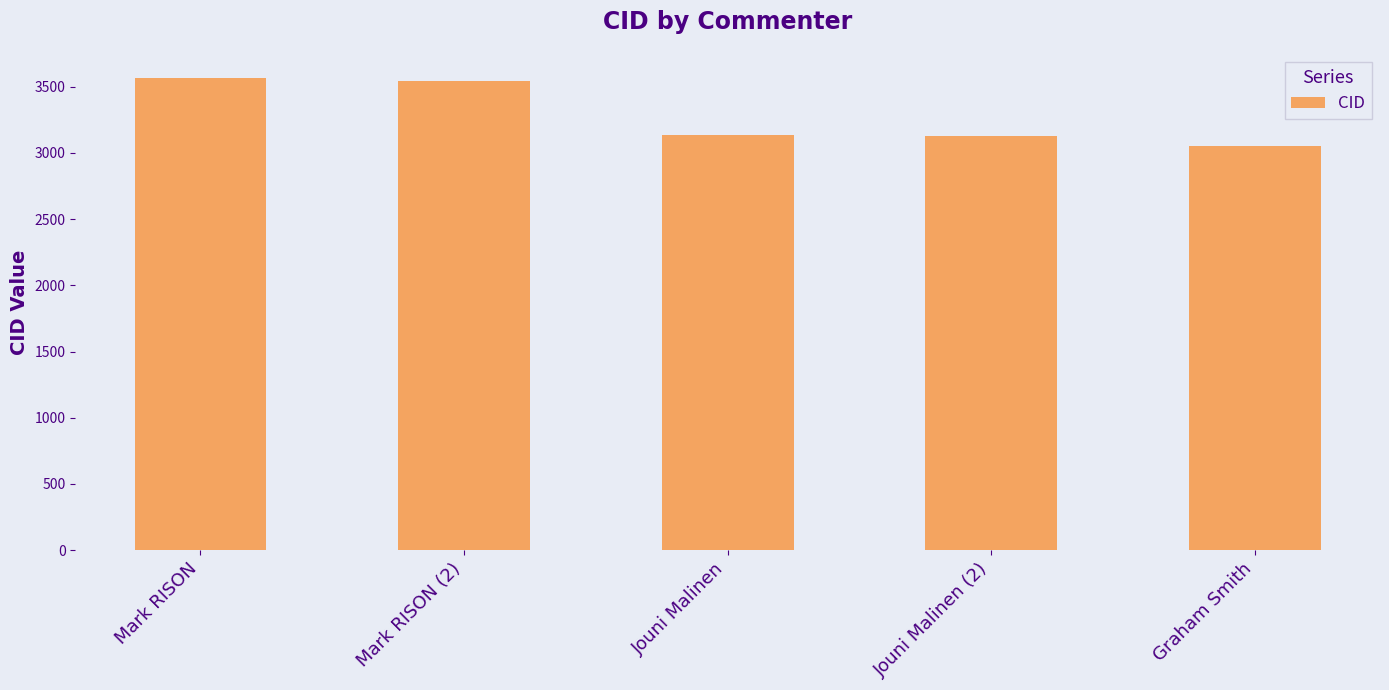

How many series are shown in this chart?

1